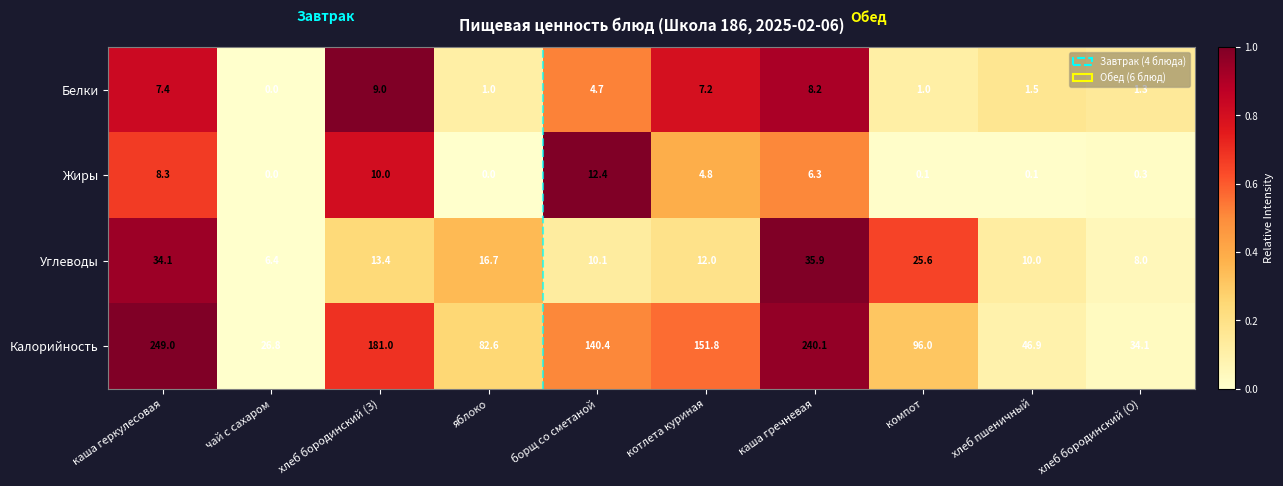

What is the total value across all series at хлеб бородинский (О)?

43.7